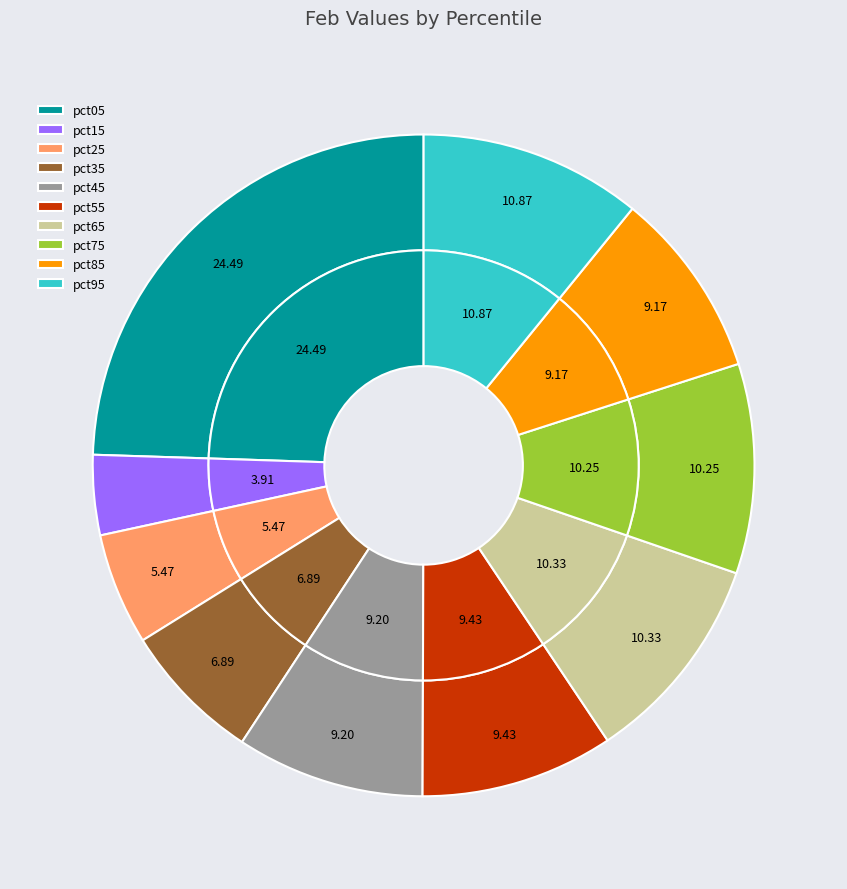

How many segments does this pie chart have?

10